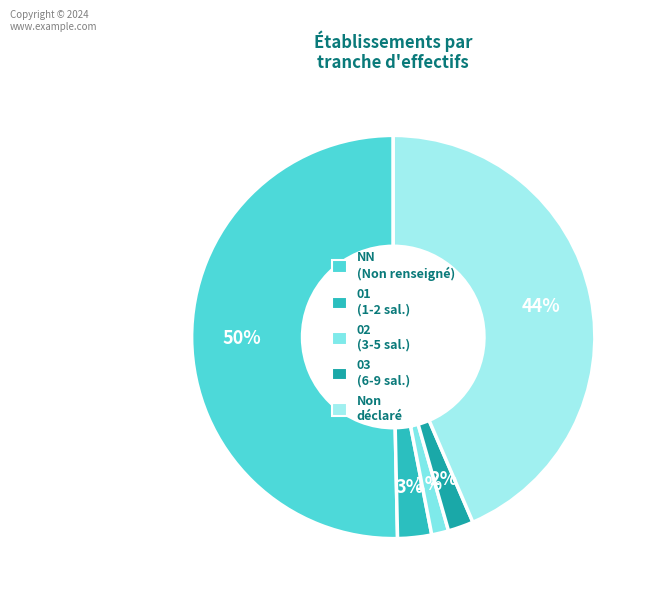

Is there any slice that represents more than half of the pie?

Yes